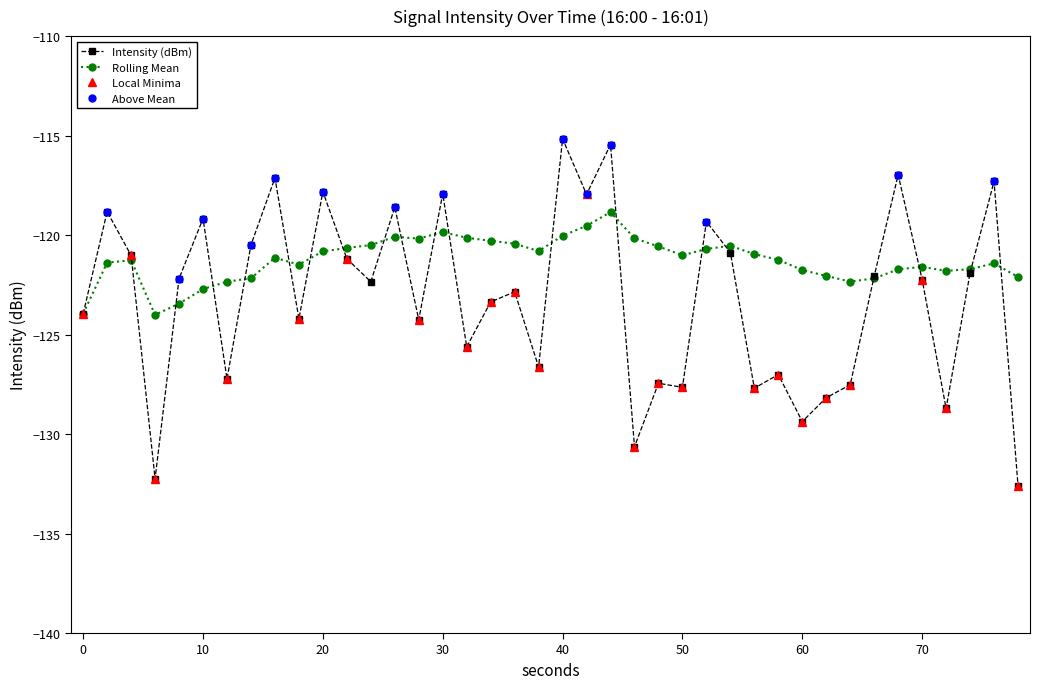

Which series has the widest spread of values?

Intensity (dBm)